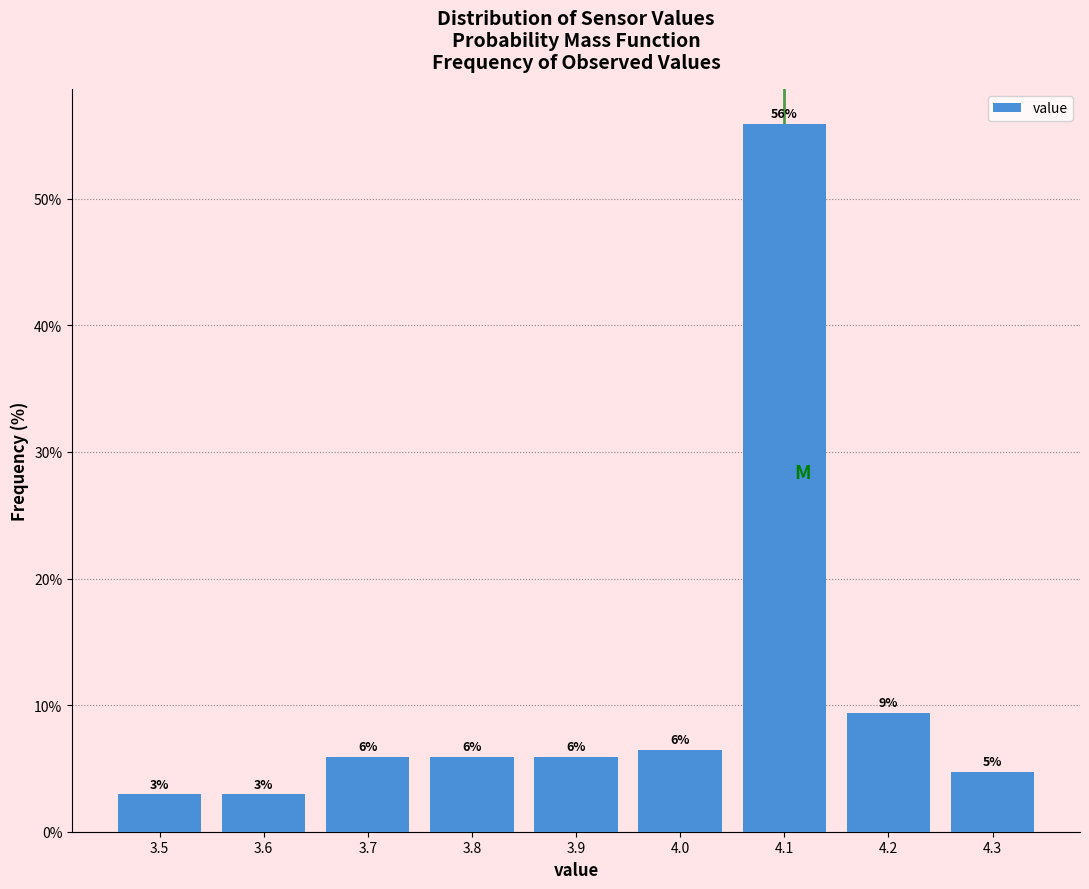

How many bars are there in total?

9